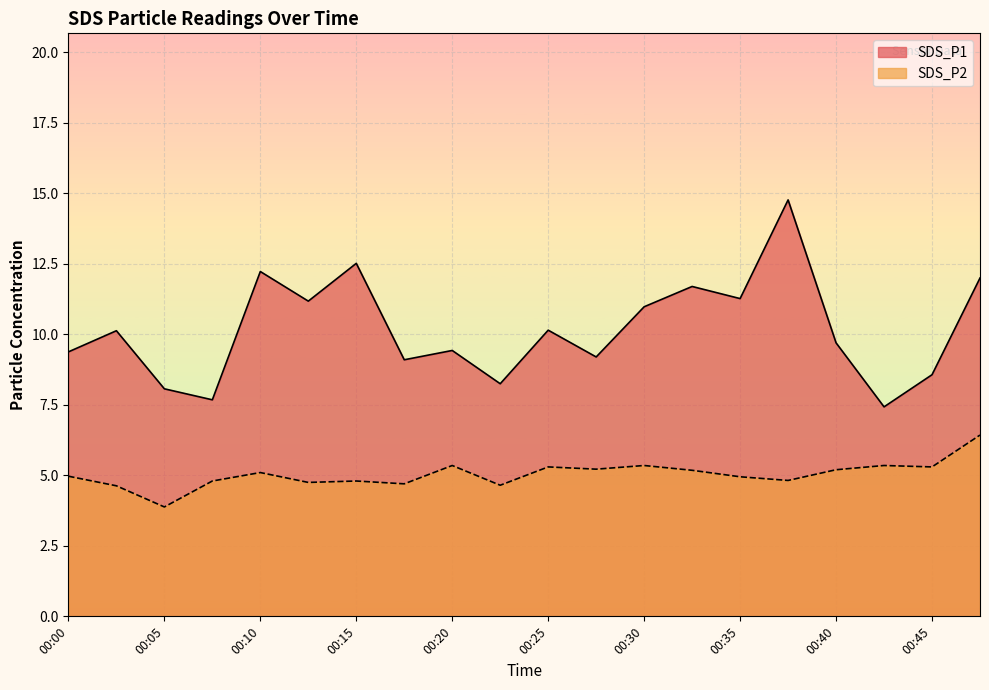

How many data points does each series have?

20